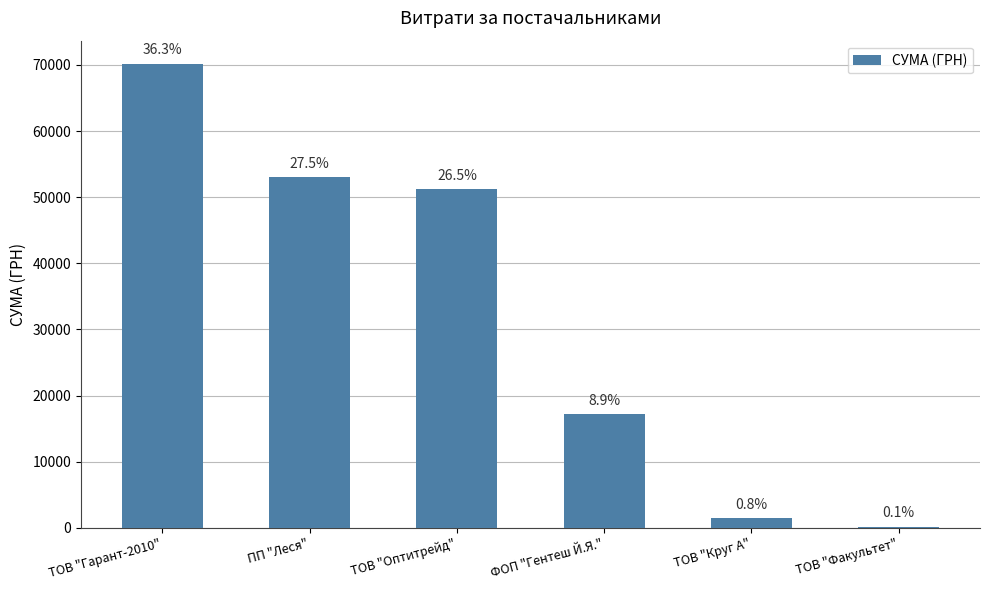

True or false: the data shows 53055.2 at ПП "Леся".

True